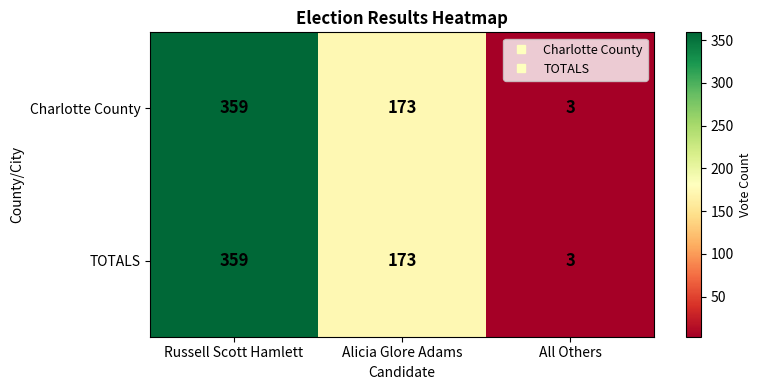

What is the smallest value displayed?

3